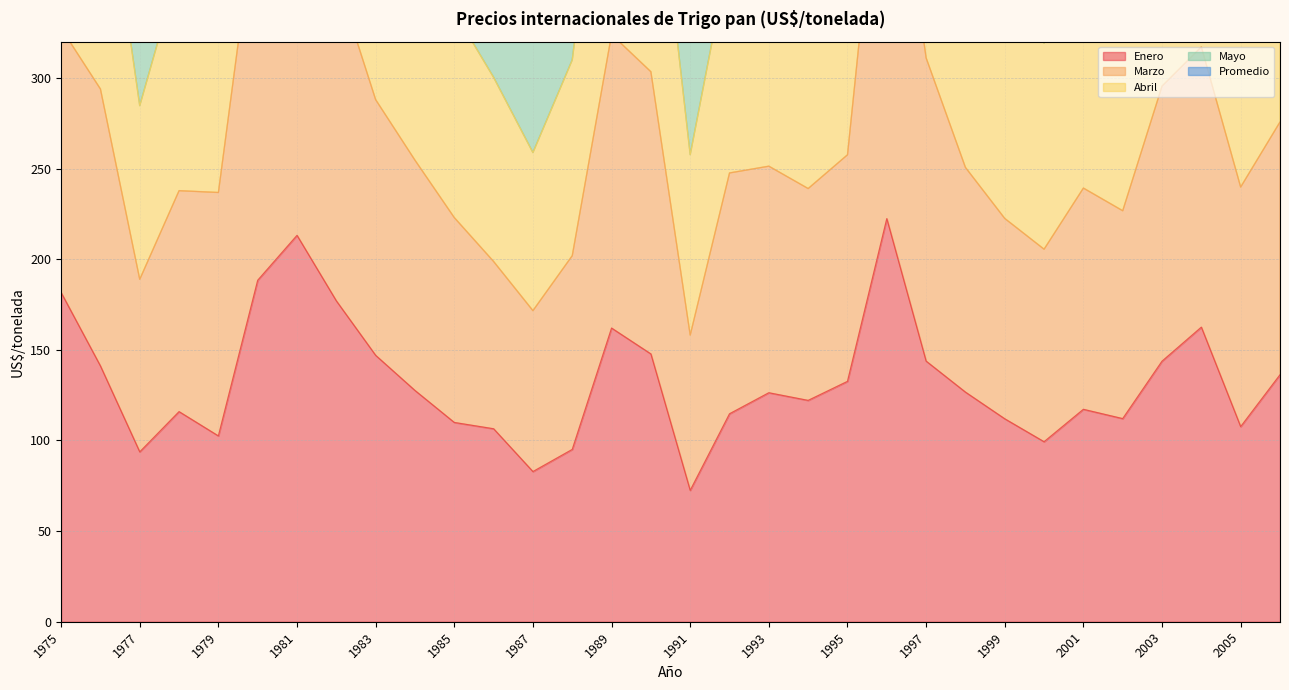

True or false: Enero and Abril cross at least once.

False